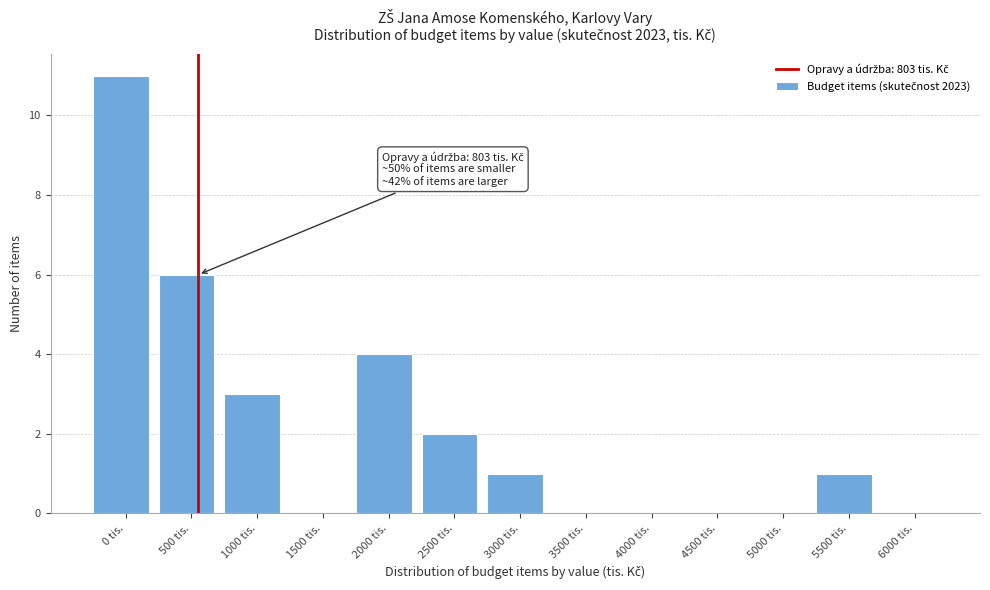

Reading right to left, transcribe all the data shown in this chart.

6000 tis.=0	5500 tis.=1	5000 tis.=0	4500 tis.=0	4000 tis.=0	3500 tis.=0	3000 tis.=1	2500 tis.=2	2000 tis.=4	1500 tis.=0	1000 tis.=3	500 tis.=6	0 tis.=11